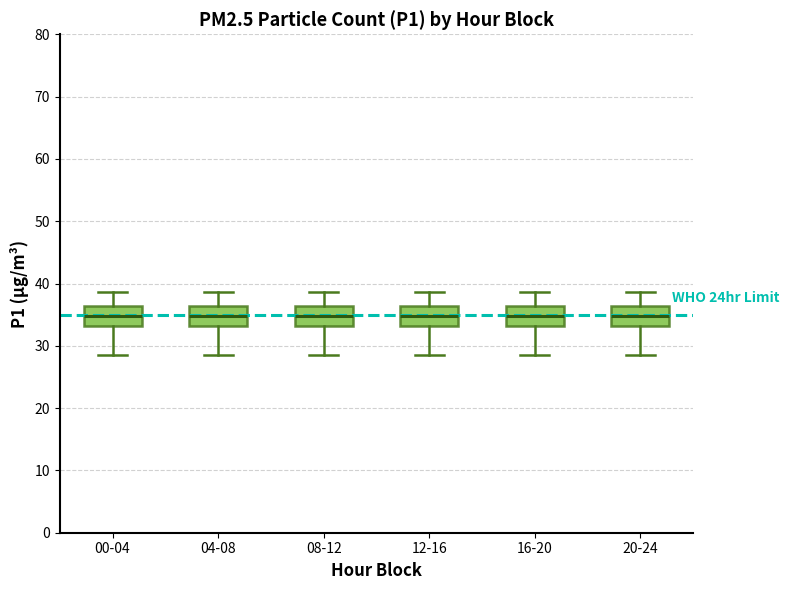

Reading left to right, transcribe this box plot: for each box, give where its median line is, the range the box spans, and where its two whiskers end, as read against the y-axis. The values are not printed on the chart, so give them approximately, as read against the axis.

00-04: median 35, box 33 to 36, whiskers 29 to 39
04-08: median 35, box 33 to 36, whiskers 29 to 39
08-12: median 35, box 33 to 36, whiskers 29 to 39
12-16: median 35, box 33 to 36, whiskers 29 to 39
16-20: median 35, box 33 to 36, whiskers 29 to 39
20-24: median 35, box 33 to 36, whiskers 29 to 39